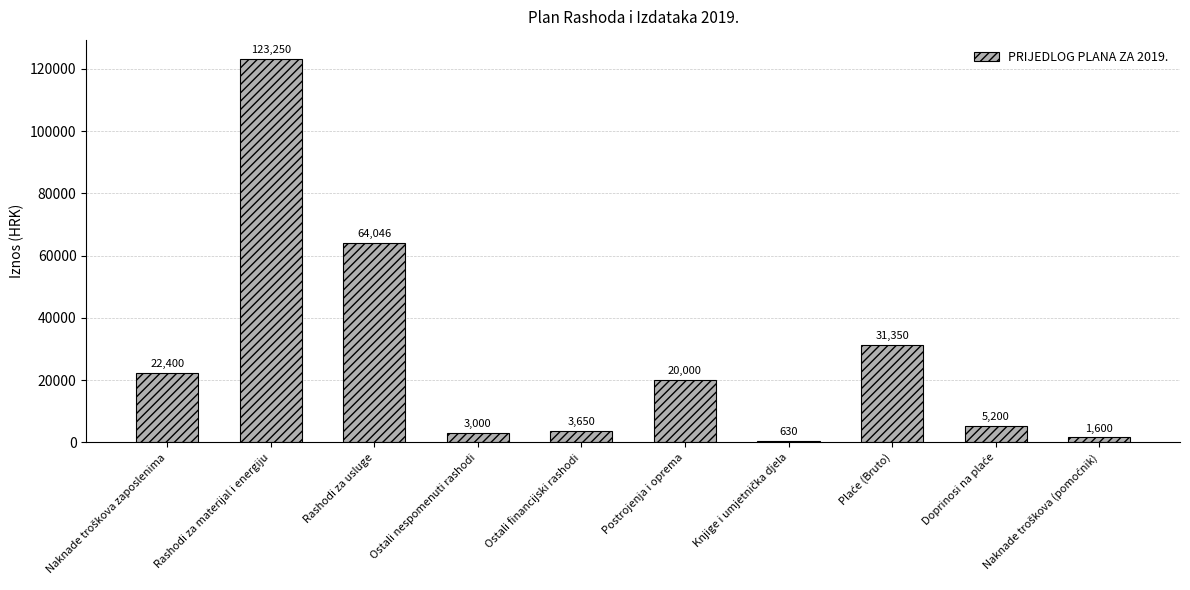

At which label is the value closest to 61940?

Rashodi za usluge